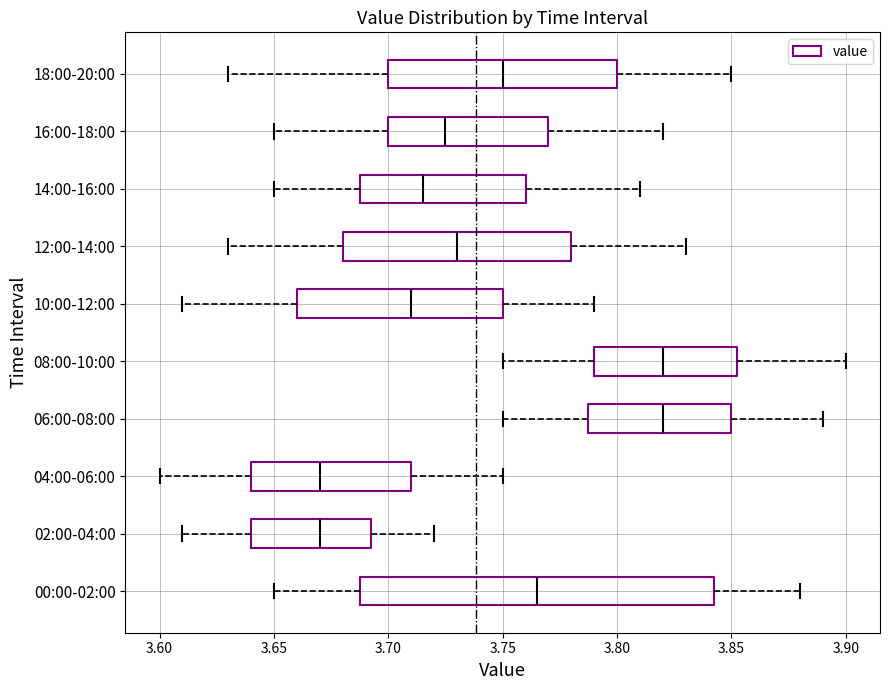

Where does the median line of the box for 00:00-02:00 sit on the x-axis? The values are not printed on the chart, so give them approximately, as read against the axis.

3.765